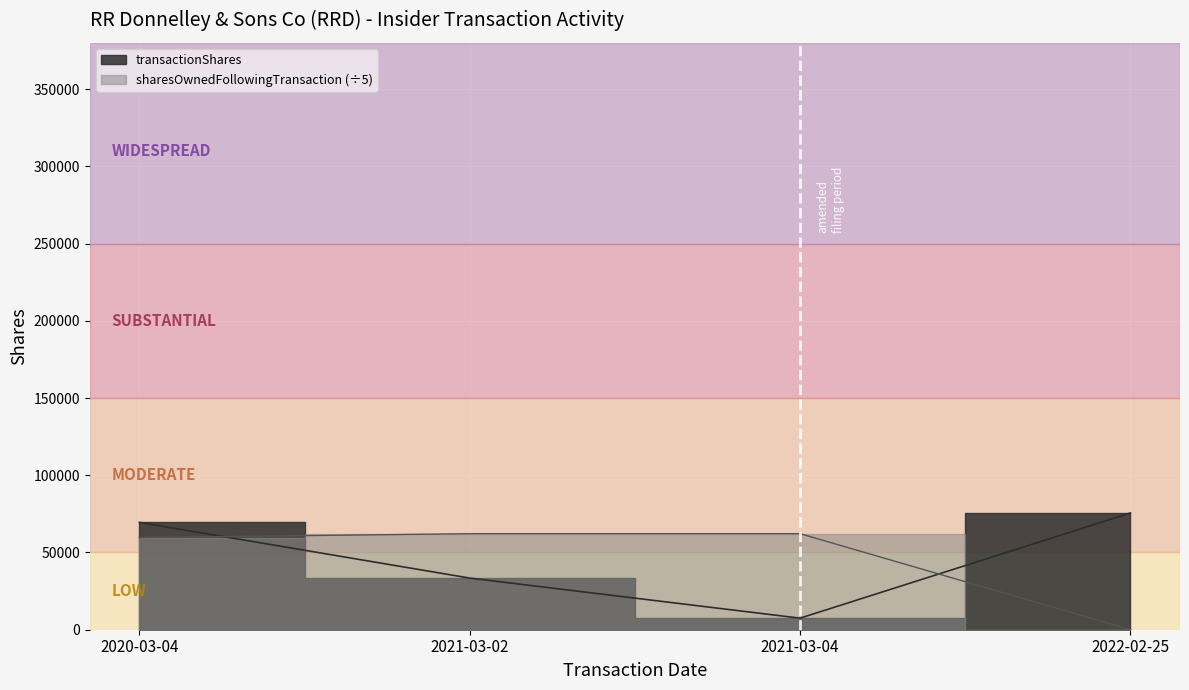

Which label corresponds to the smallest value in the chart?

2022-02-25